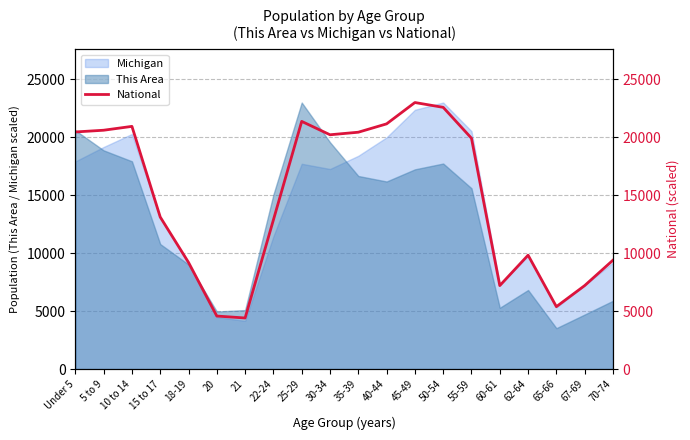

What is the difference between the maximum and minimum values?

18597.9